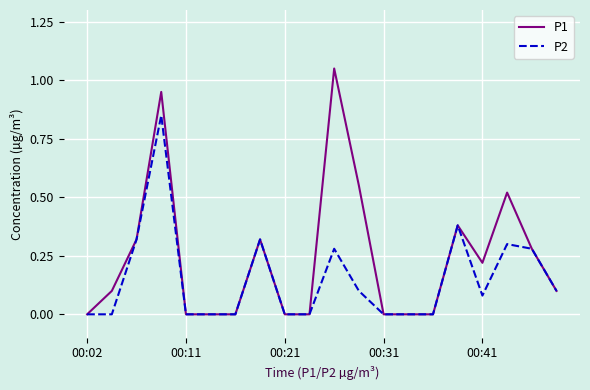

Which series has the widest spread of values?

P1